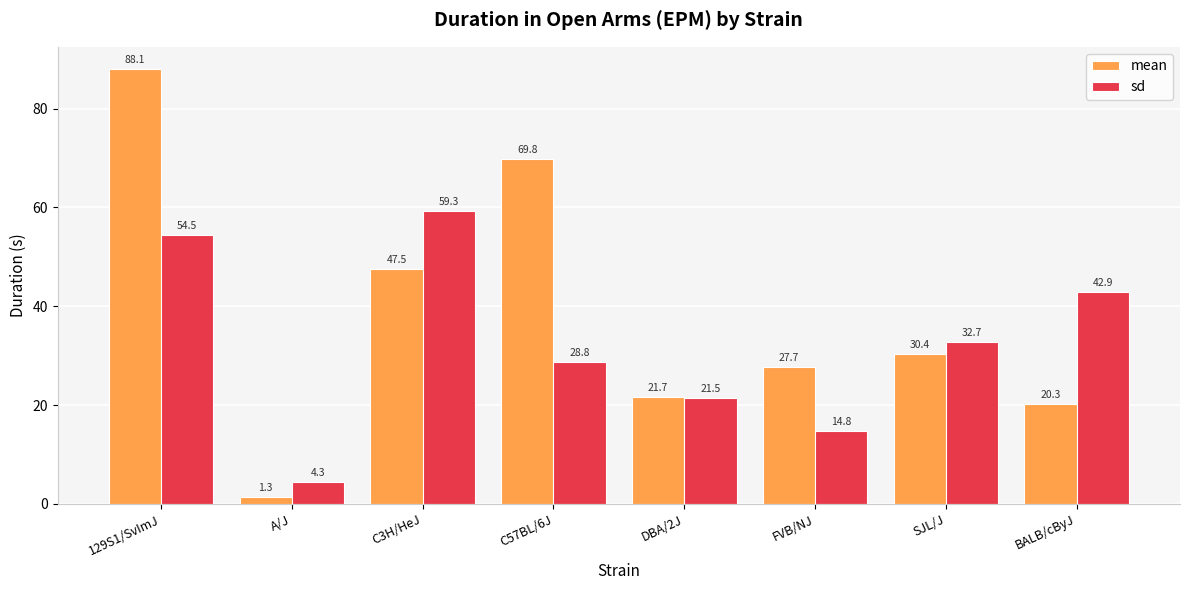

Are the bars horizontal?

No